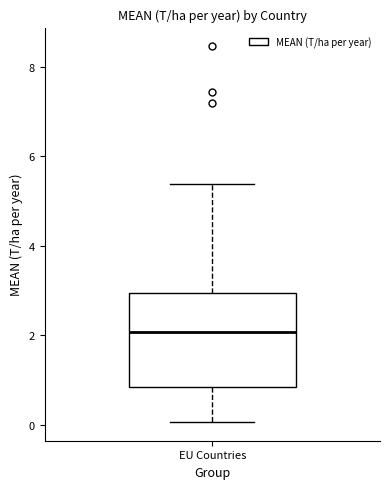

Read this box plot against the y-axis: the position of the median line, the range covered by the box, and the ends of both whiskers. The values are not printed on the chart, so give them approximately, as read against the axis.

median 2.0, box 0.8 to 3.0, whiskers 0.0 to 5.4